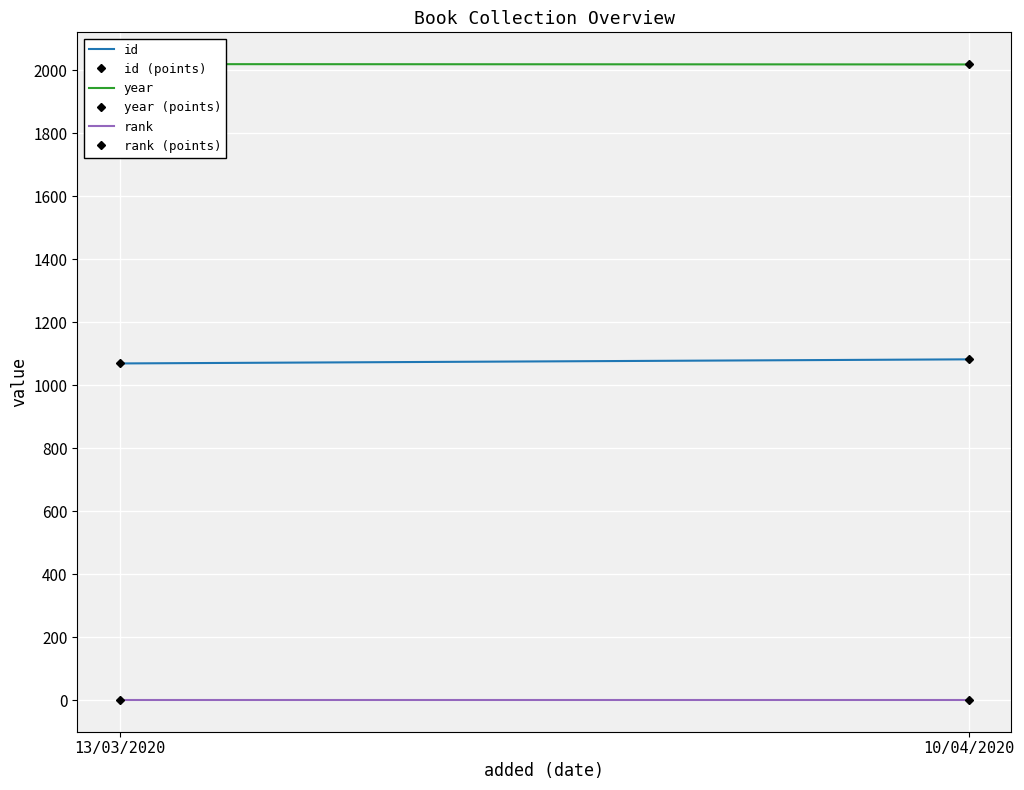

Reading left to right, list all the values displayed in this chart.

id: 1069	1082
id (points): 1069	1082
year: 2019	2018
year (points): 2019	2018
rank: 1	1
rank (points): 1	1